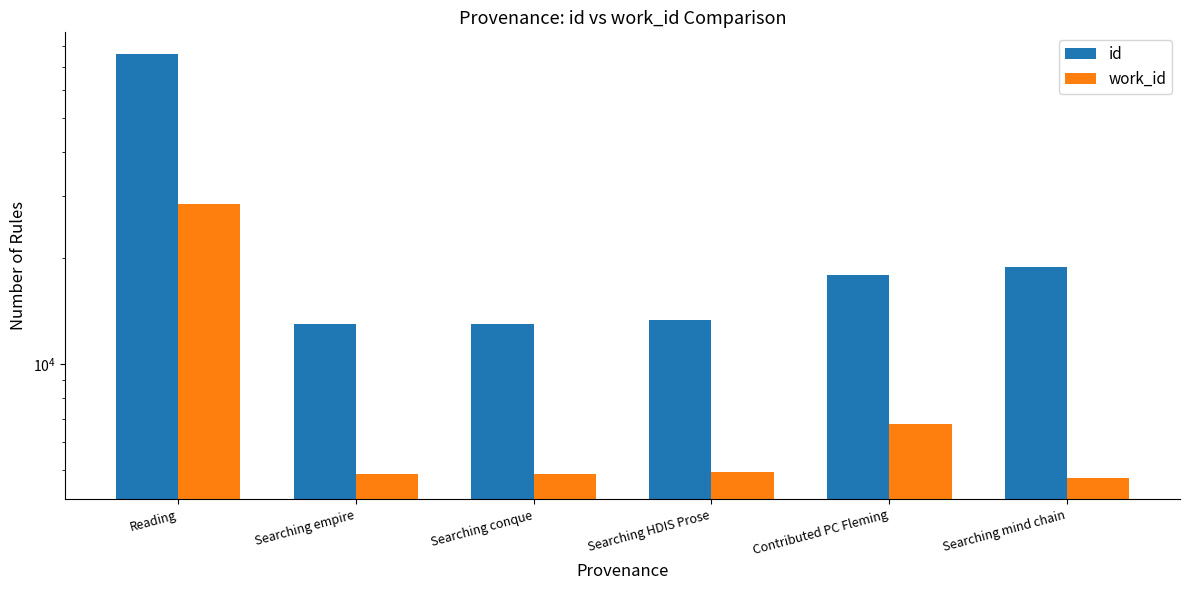

How many bars are there in total?

12